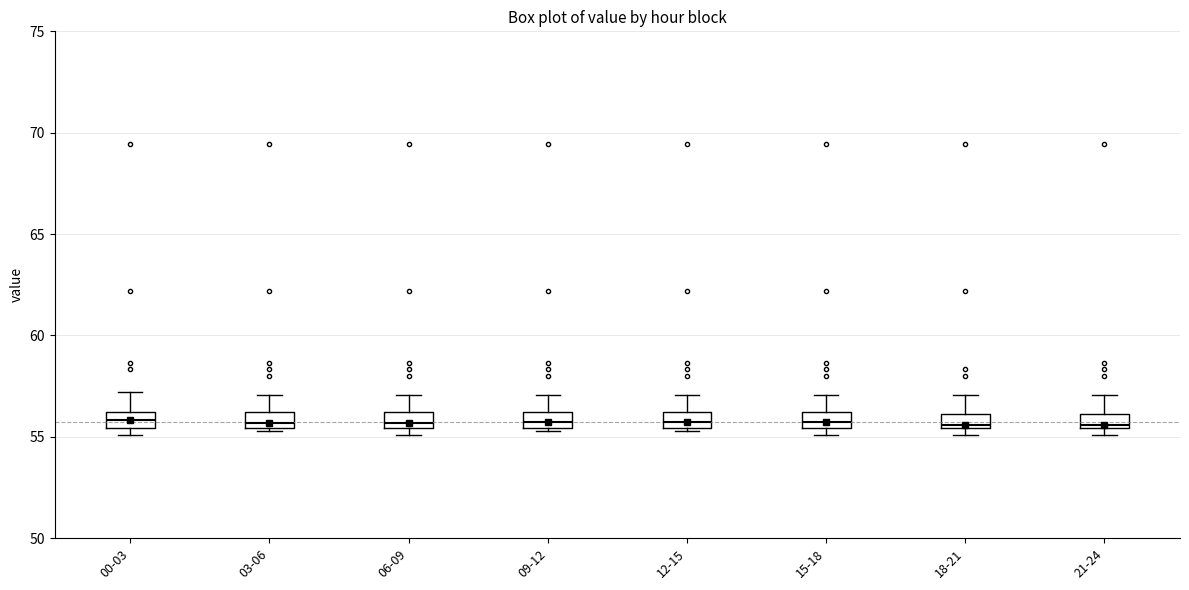

Where does the upper whisker of the box for 09-12 end on the y-axis? The values are not printed on the chart, so give them approximately, as read against the axis.

57.0